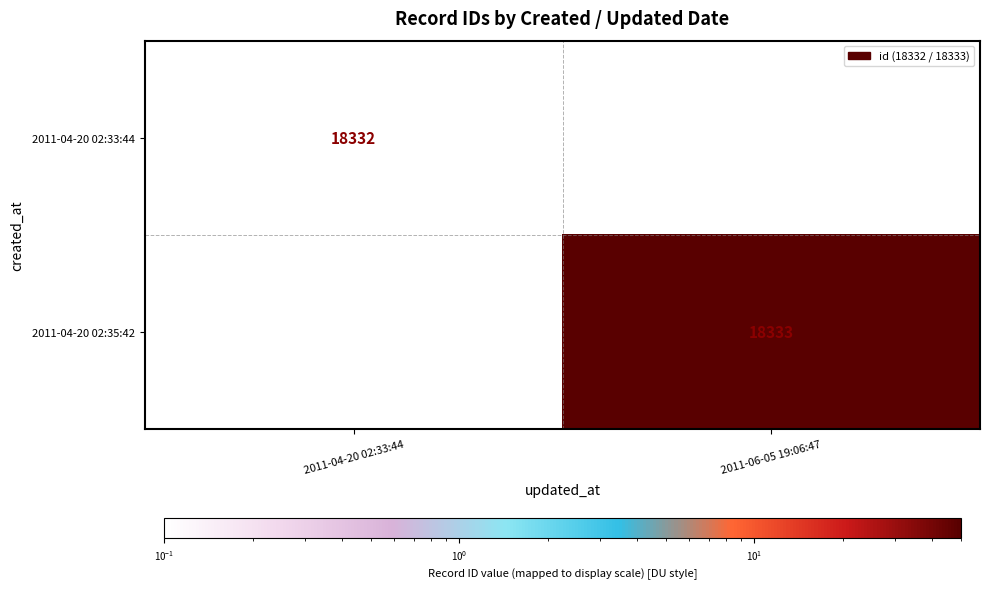

The value of 2011-04-20 02:33:44 at 2011-04-20 02:33:44 is 3925.9. True or false?

False